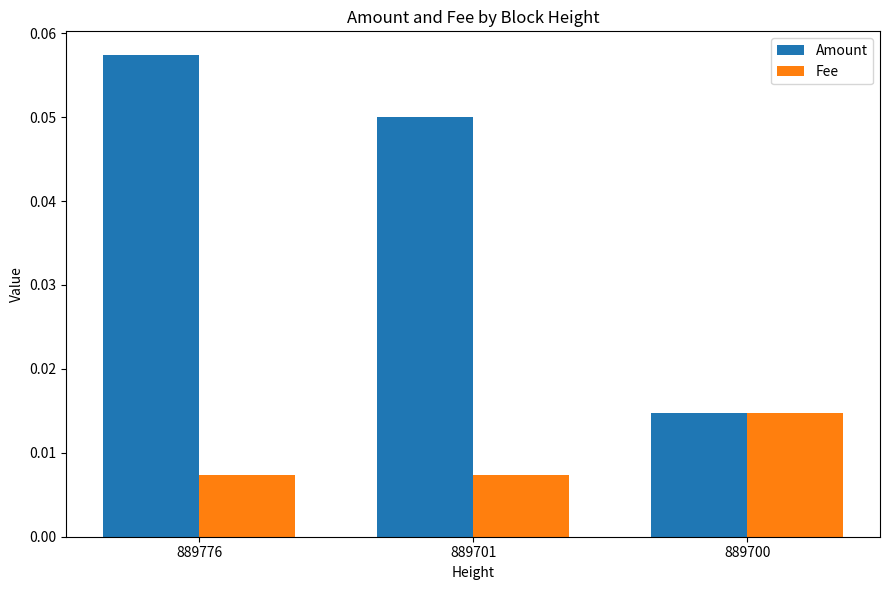

How many Fee values are between 0 and 1?

3